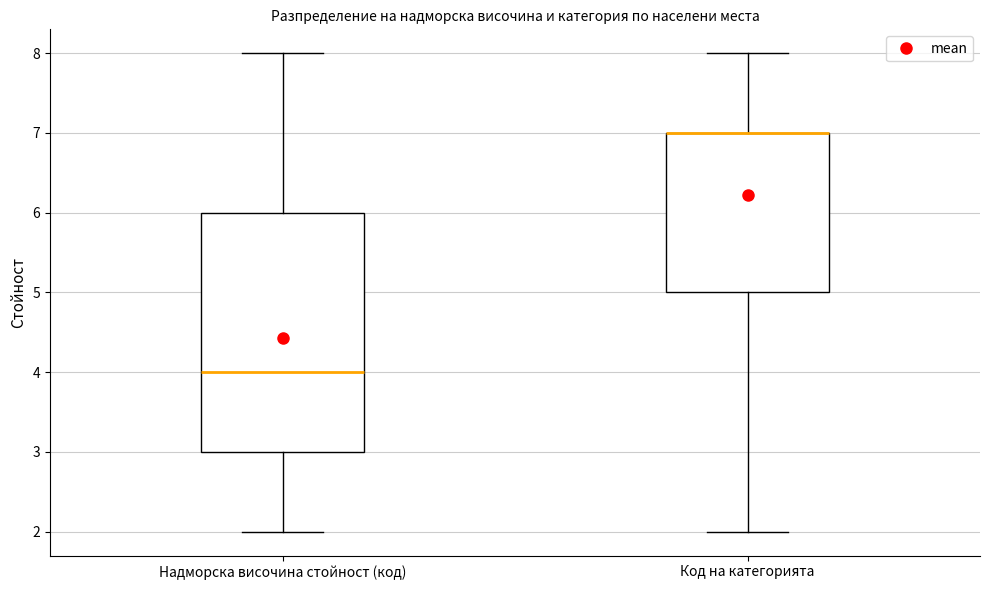

Reading left to right, transcribe this box plot: for each box, give where its median line is, the range the box spans, and where its two whiskers end, as read against the y-axis. The values are not printed on the chart, so give them approximately, as read against the axis.

Надморска височина стойност (код): median 4, box 3 to 6, whiskers 2 to 8
Код на категорията: median 7 (drawn on the box's upper edge), box 5 to 7, whiskers 2 to 8